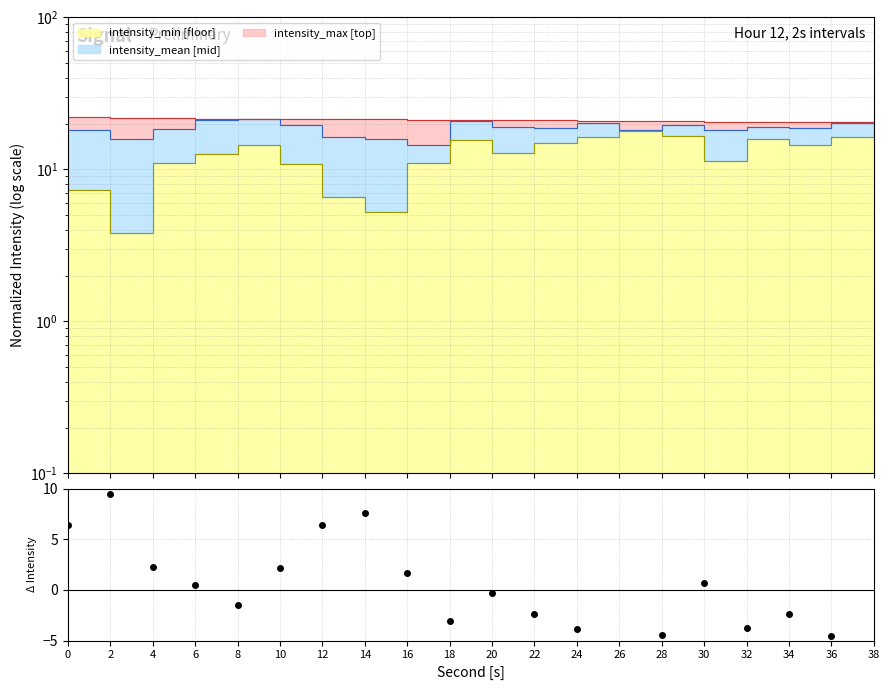

The value of intensity_min at 36 is 10.6. True or false?

False